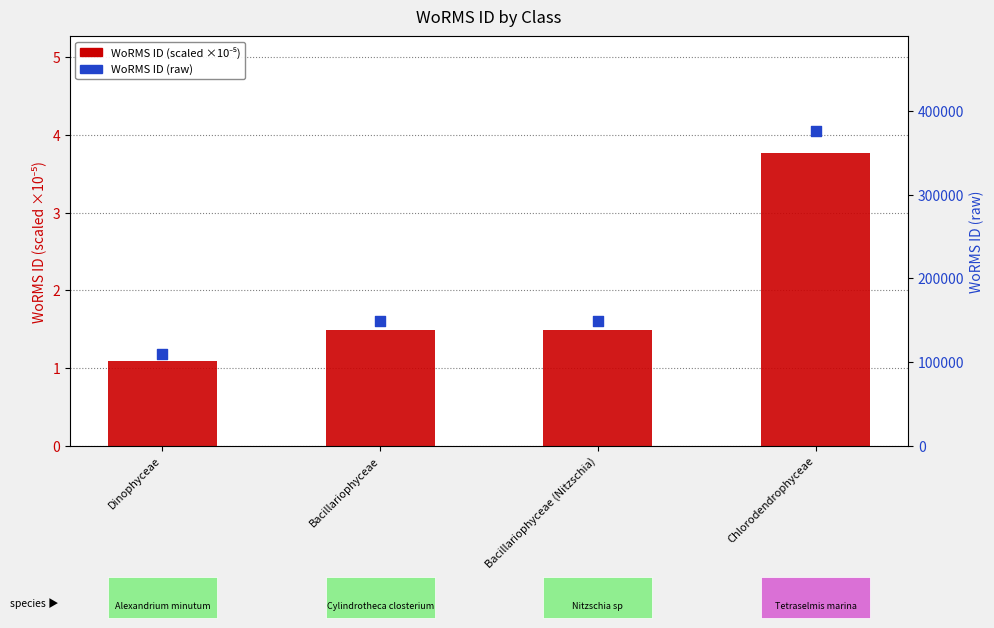

Which series reaches the maximum Y coordinate?

WoRMS ID (raw)